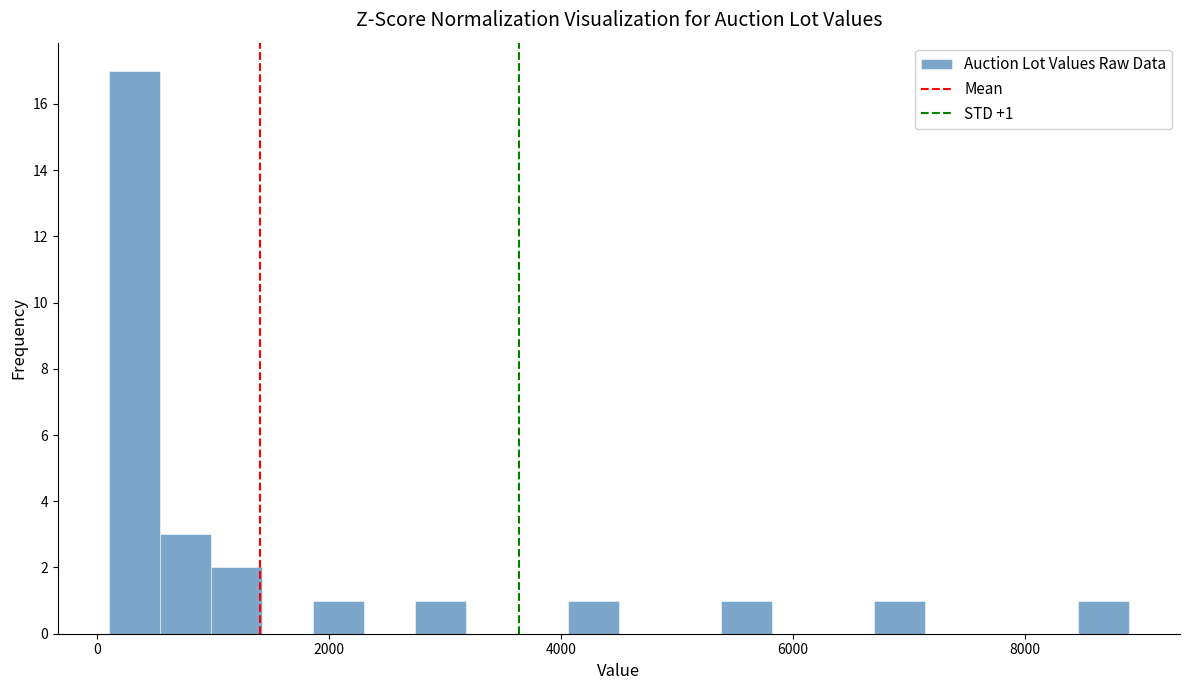

Around what value on the x-axis is the tallest bar? Give the approximate position of its centre, as read against the axis.

400